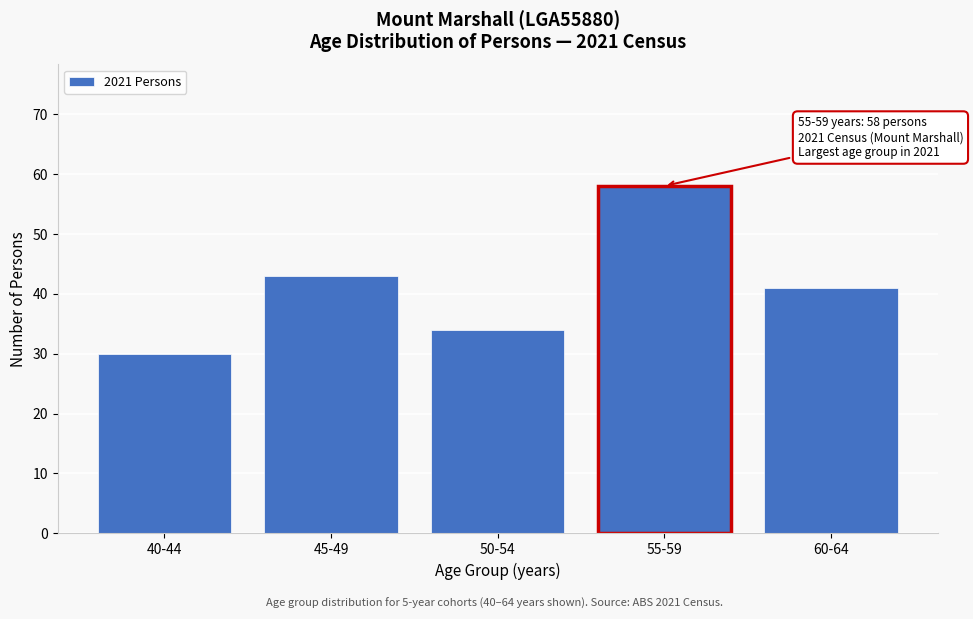

Reading right to left, transcribe all the data shown in this chart.

41	58	34	43	30